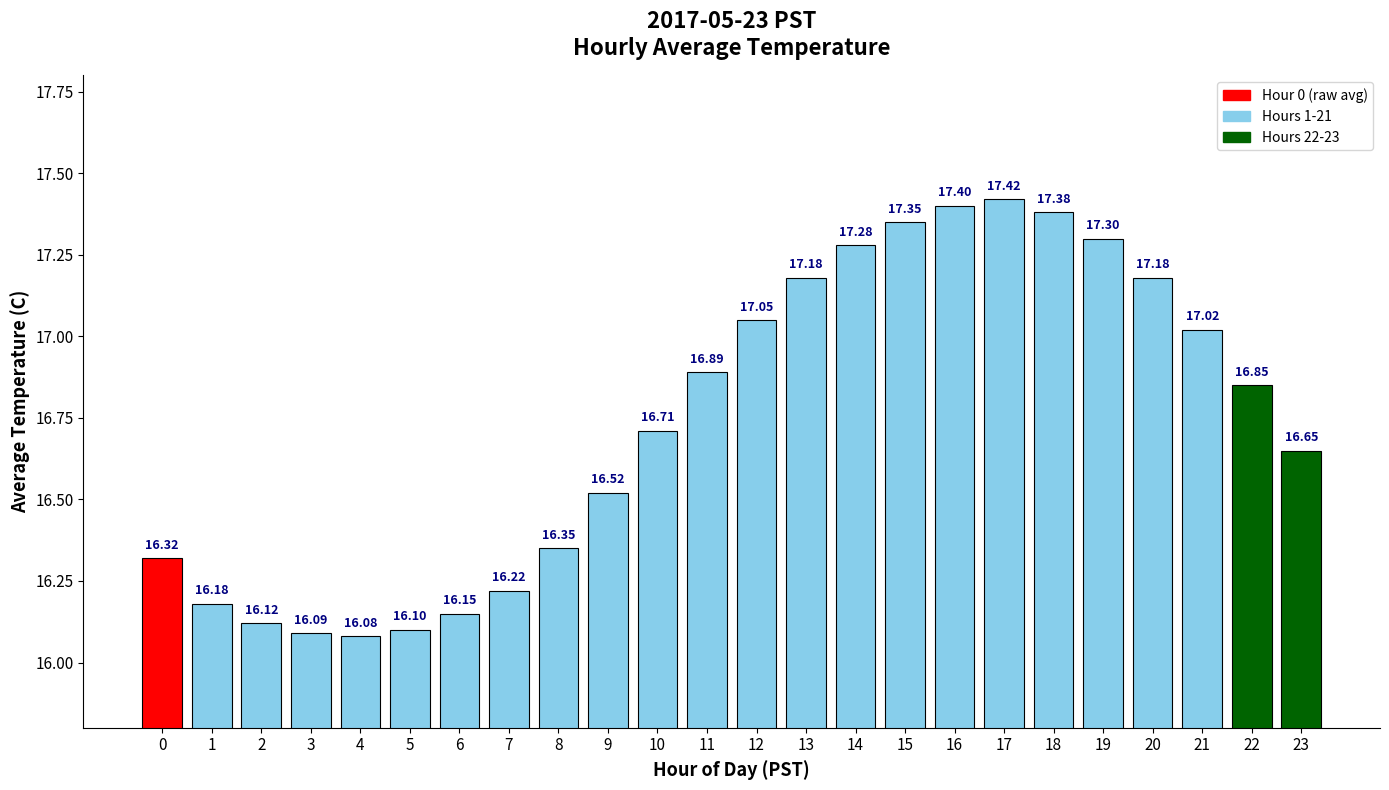

At which label is the value closest to 16?

4